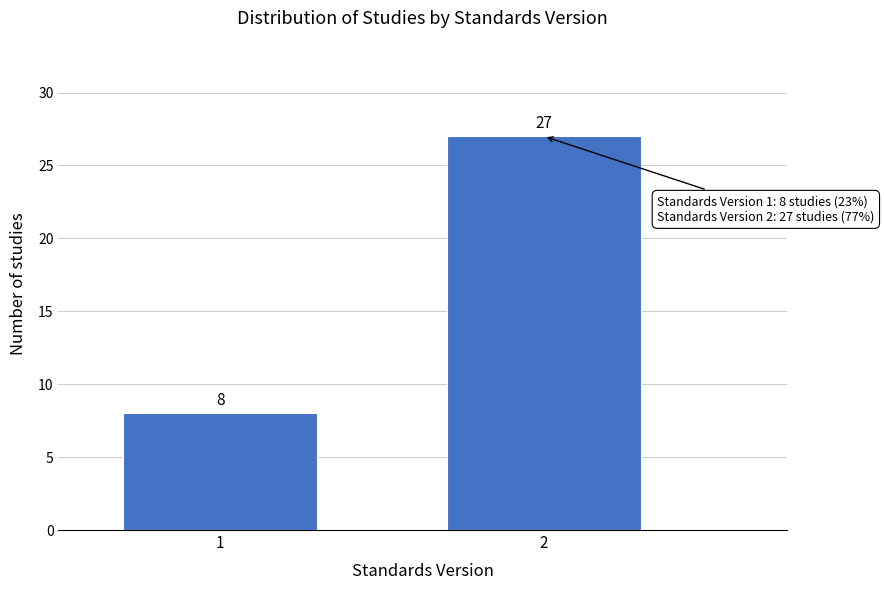

Reading left to right, list all the values displayed in this chart.

8	27